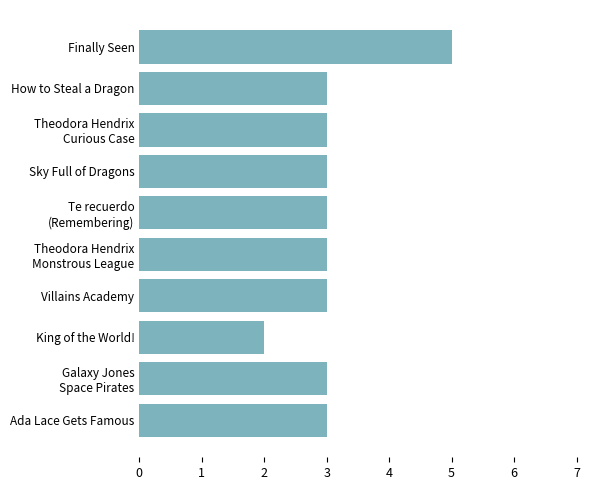

True or false: the data shows 2 at Sky Full of Dragons.

False